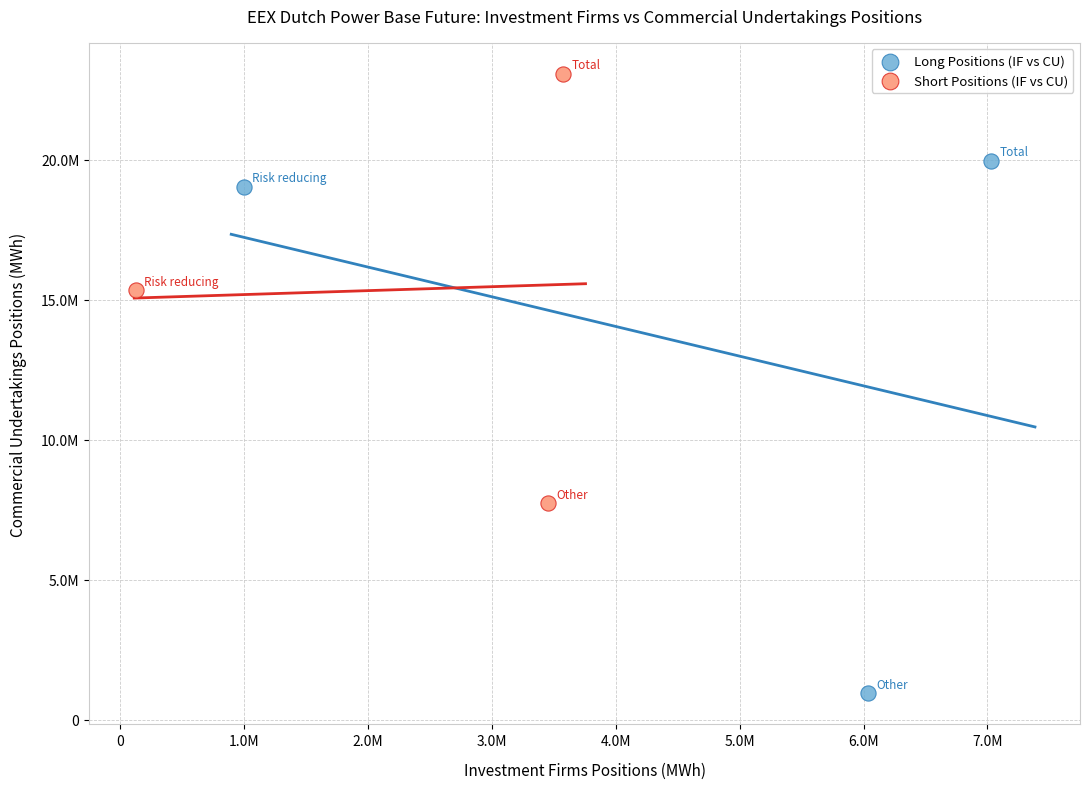

What are all the series names shown in the legend?

Long Positions (IF vs CU), Short Positions (IF vs CU)